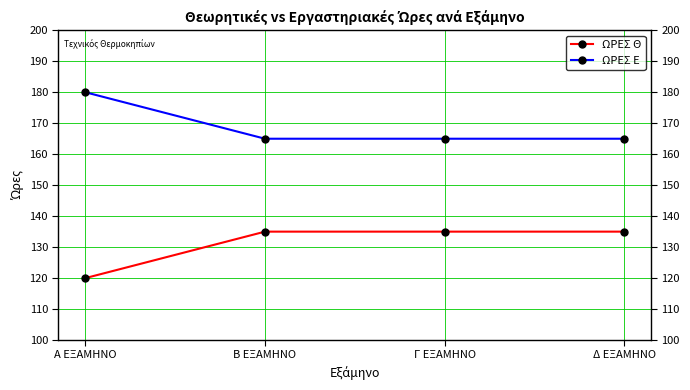

The value of ΩΡΕΣ Θ at Β ΕΞΑΜΗΝΟ is 240. True or false?

False